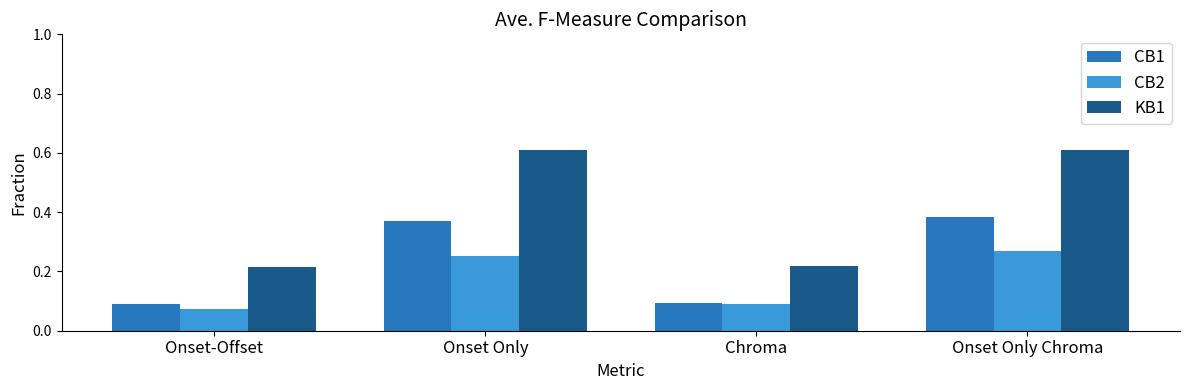

Which series has the widest spread of values?

KB1